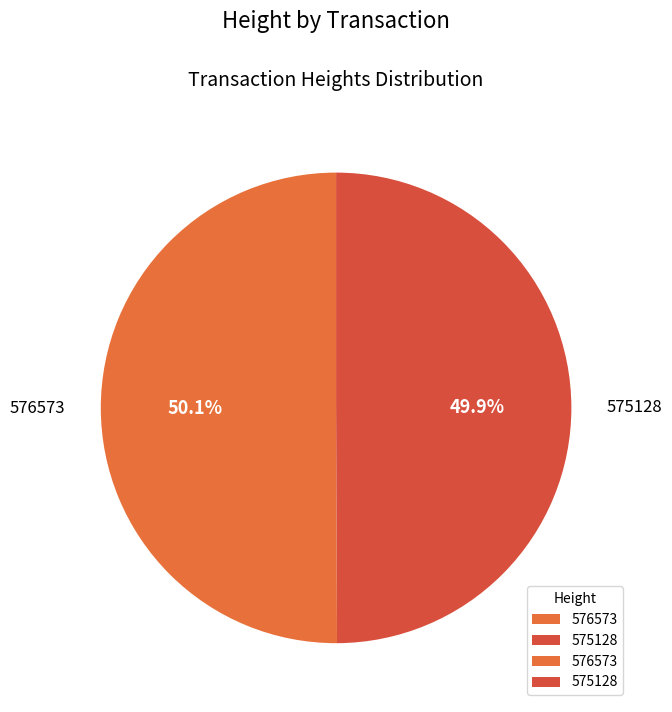

Is the sum of 575128 and 576573 greater than half?

Yes